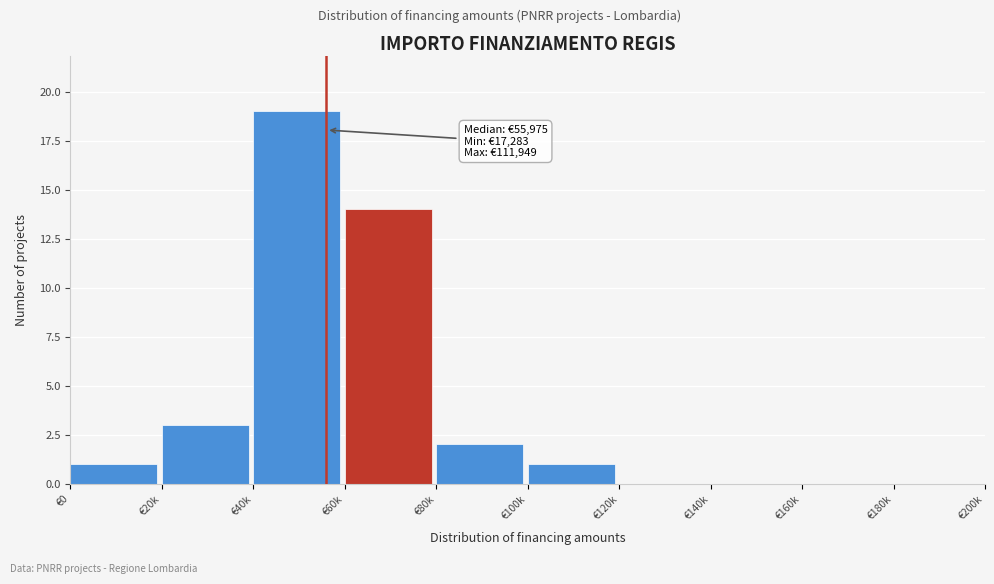

Reading left to right, what are all the values shown in this chart?

€0=1	€20k=3	€40k=19	€60k=14	€80k=2	€100k=1	€120k=0	€140k=0	€160k=0	€180k=0